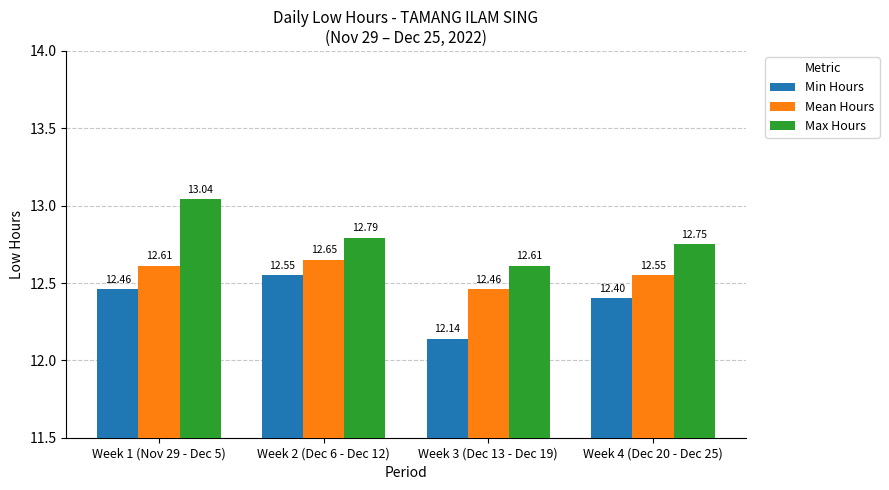

Which series has the largest range (max minus min)?

Max Hours